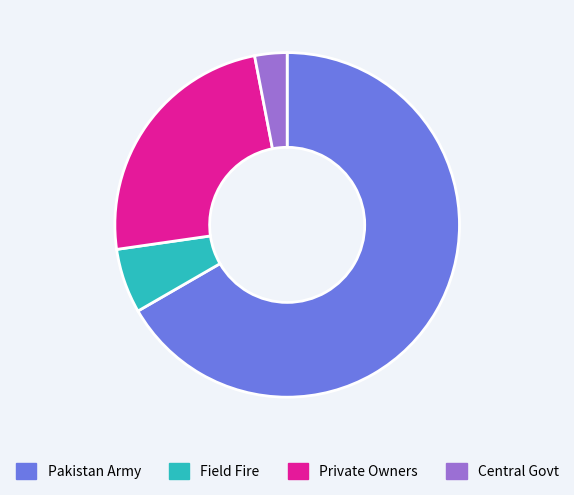

Between Private Owners and Central Govt, which is larger?

Private Owners